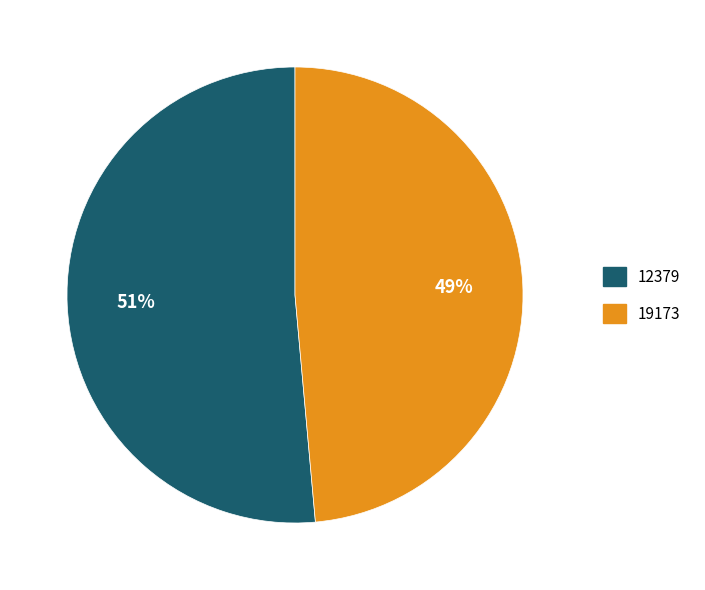

To the nearest percent, what percentage of the pie is 12379?

51%